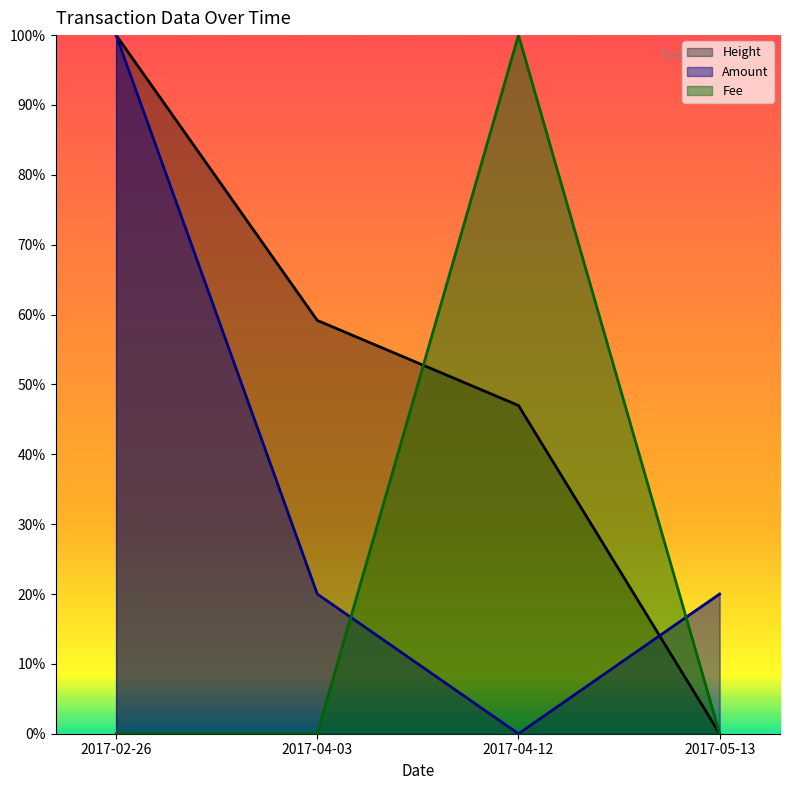

Reading left to right, list all the values displayed in this chart.

Amount: 2017-02-26=1.0	2017-04-03=0.2	2017-04-12=0.0	2017-05-13=0.2
Fee: 2017-02-26=0.0	2017-04-03=0.0	2017-04-12=1.0	2017-05-13=0.0
Height: 2017-02-26=1.0	2017-04-03=0.6	2017-04-12=0.5	2017-05-13=0.0